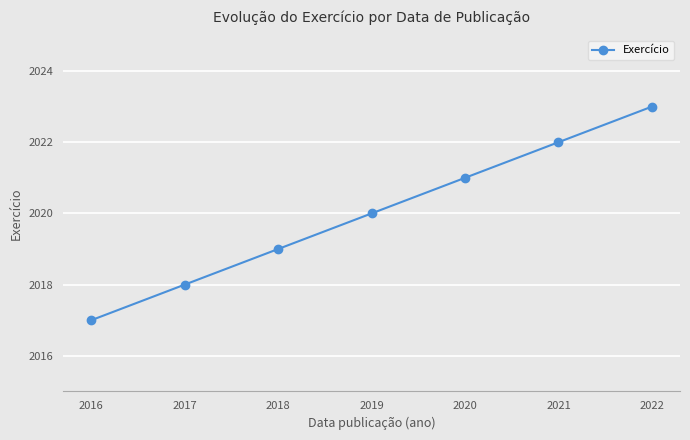

What is the average value?

2020